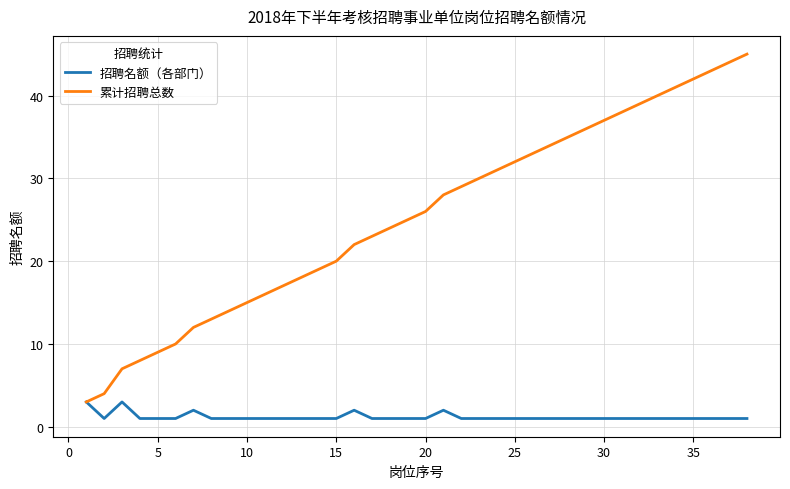

Which series has the largest range (max minus min)?

累计招聘总数